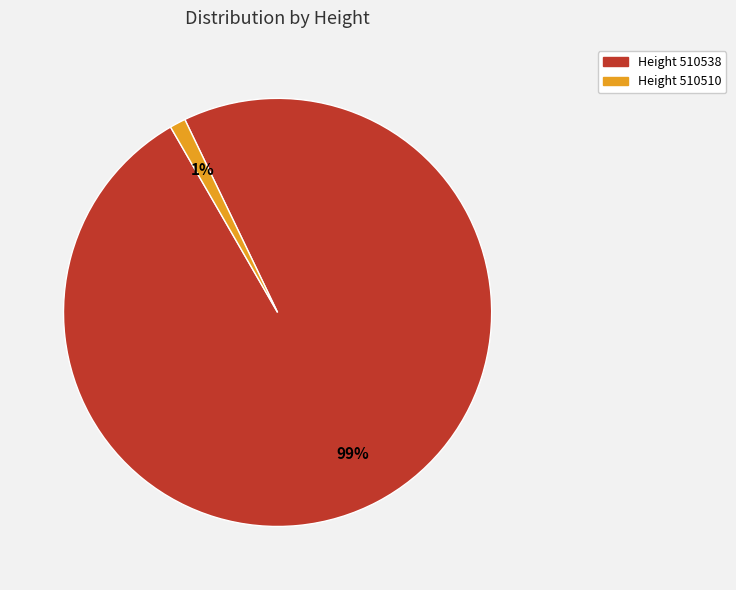

Does any single category account for the majority?

Yes